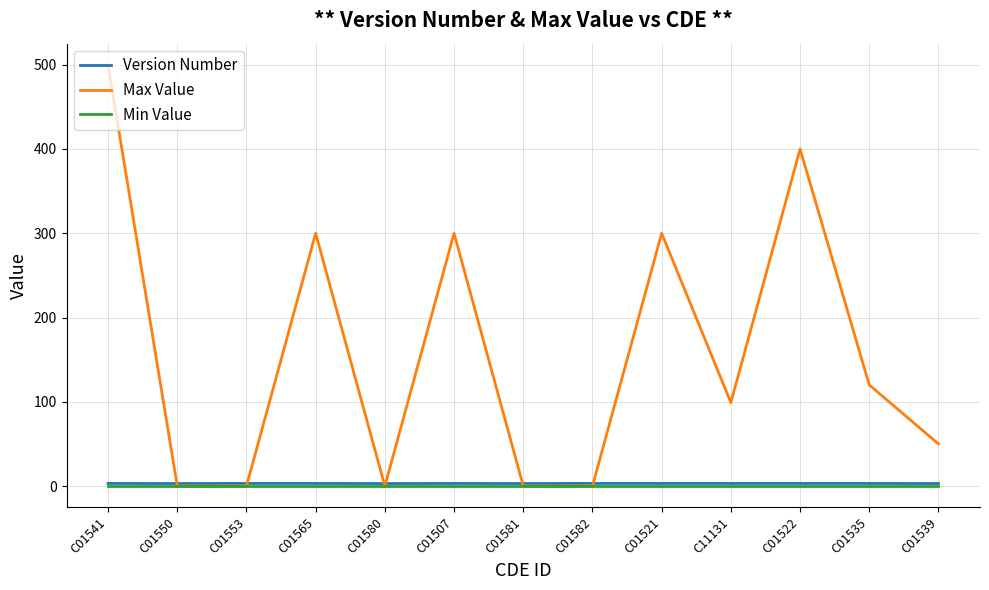

At how many categories does at least one series exceed 291?

5